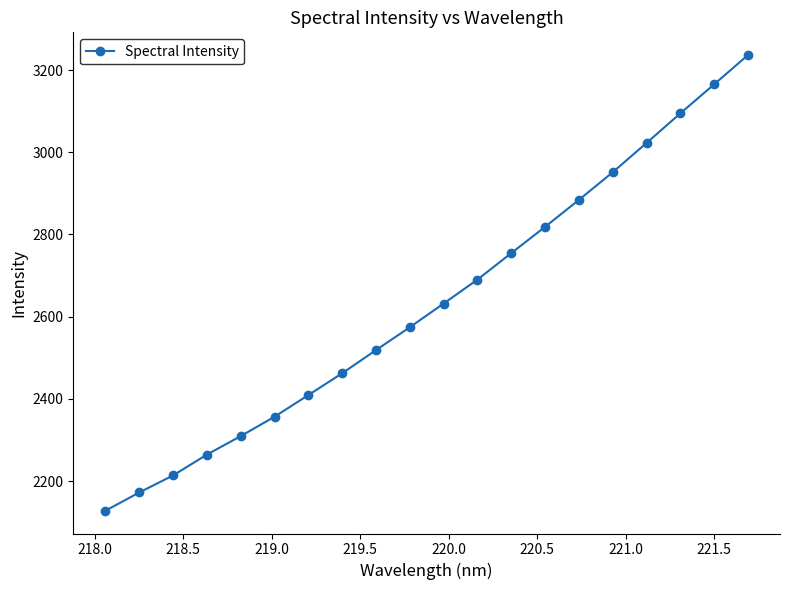

How many lines are shown in the chart?

1